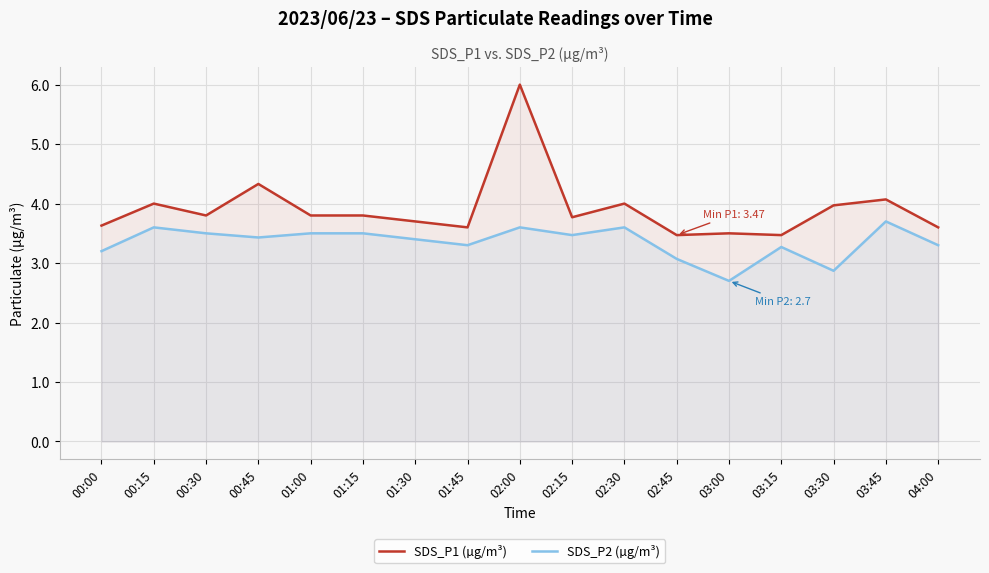

How many categories are shown in the chart?

17